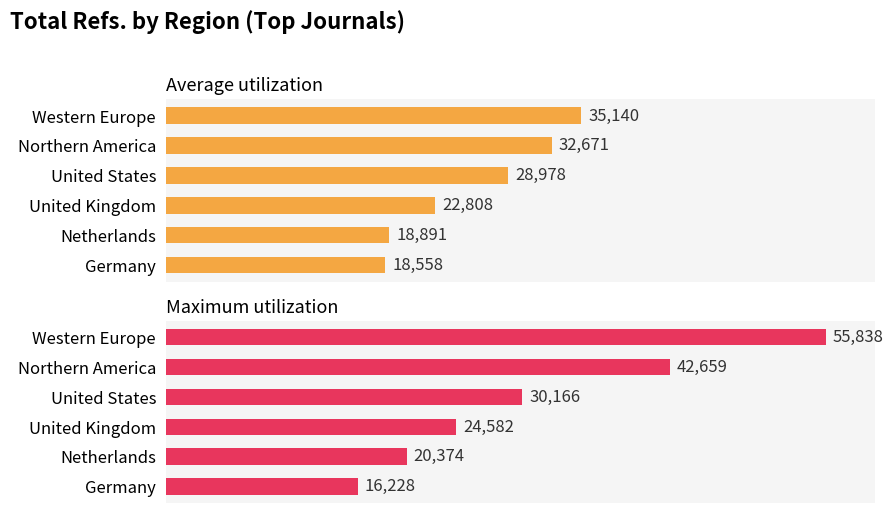

Reading left to right, what are all the values shown in this chart?

Average utilization: 0=35140	1=32671	2=28978	3=22808	4=18891	5=18558
Maximum utilization: 0=55838	1=42659	2=30166	3=24582	4=20374	5=16228